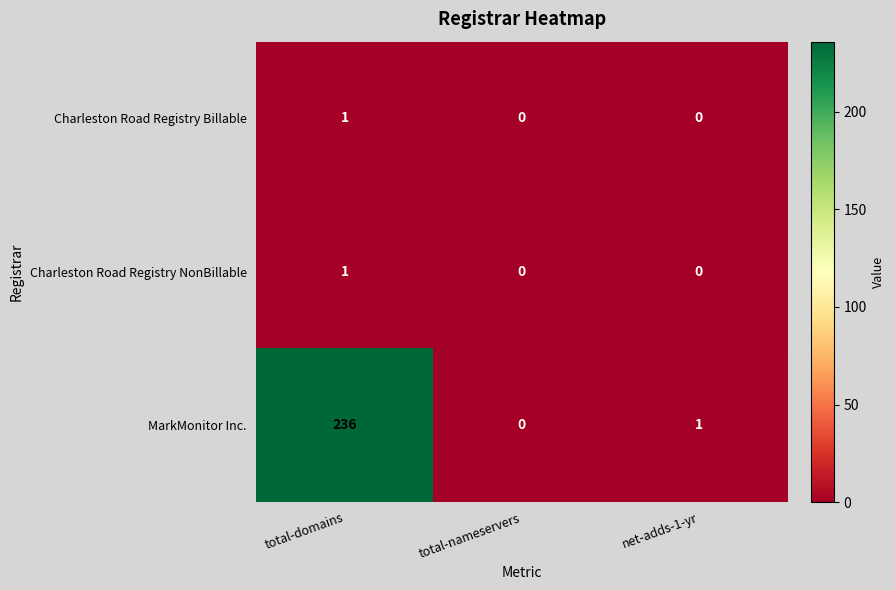

The value of MarkMonitor Inc. at total-nameservers is 78. True or false?

False